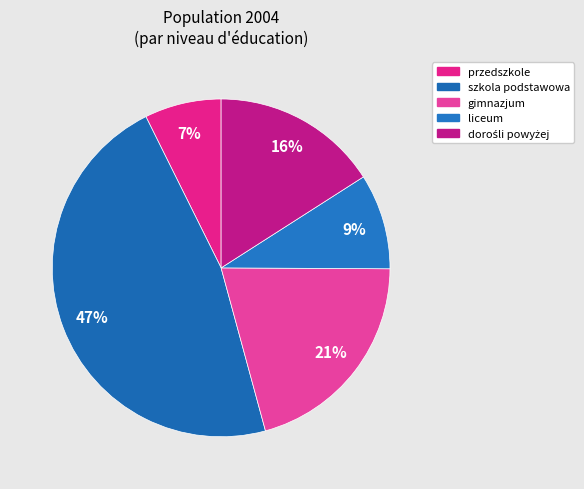

How many slices are in this pie chart?

5